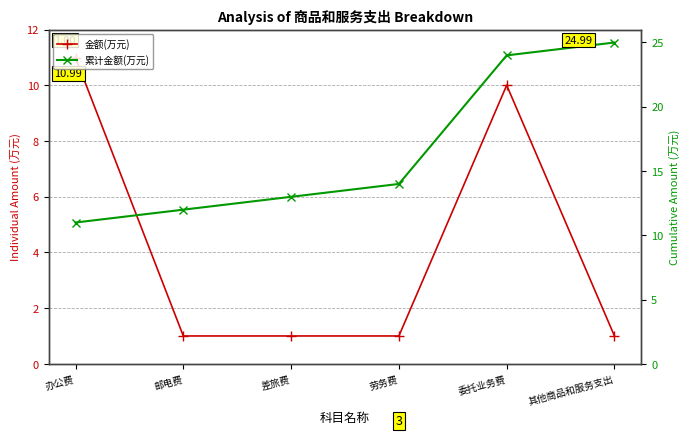

True or false: 累计金额(万元) and 金额(万元) cross at least once.

False